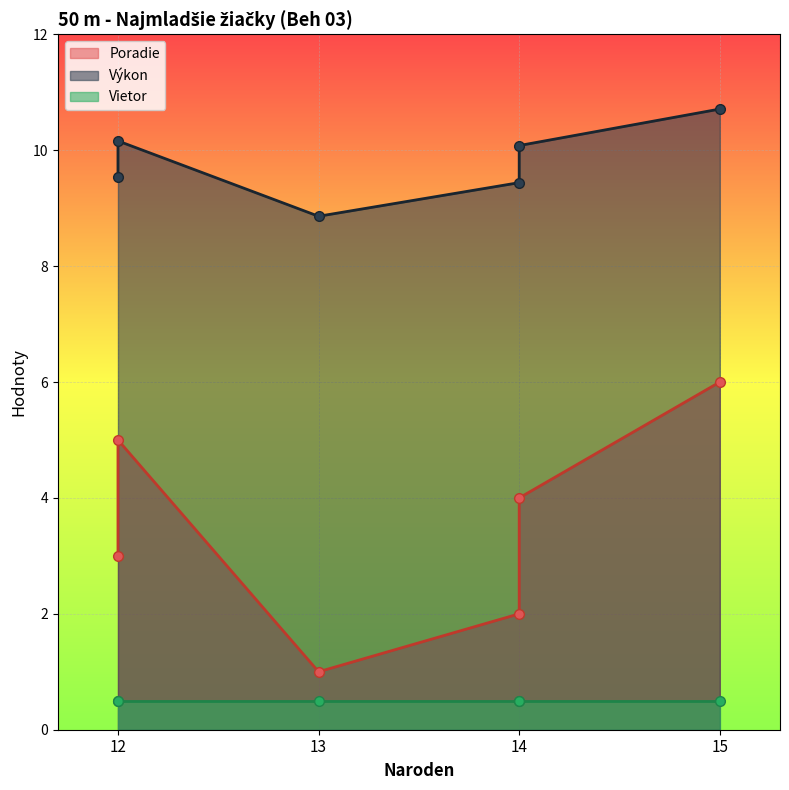

List the series in order of their peak value, lowest first.

Vietor, Poradie, Výkon